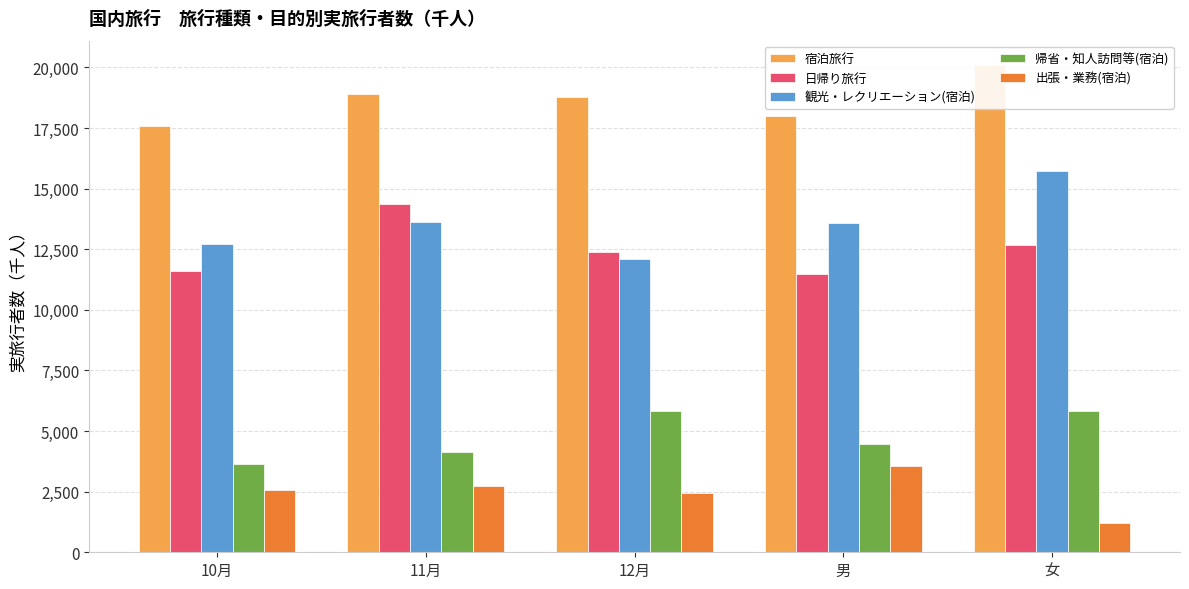

How many series are shown in this chart?

5